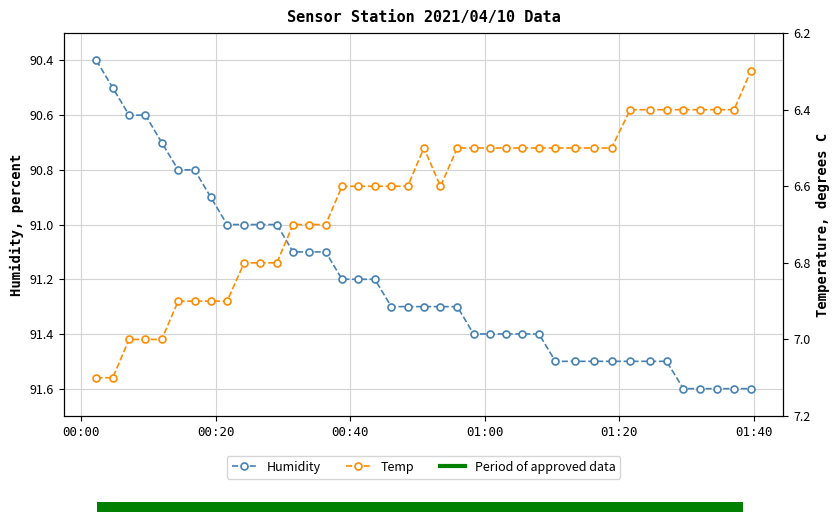

True or false: Temp and Humidity intersect in this chart.

False